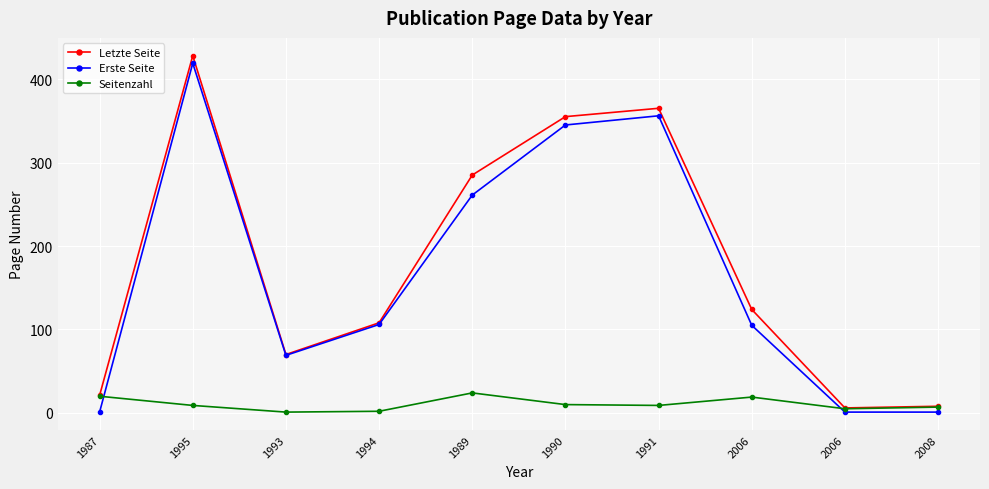

At which label is Seitenzahl closest to 12?

1990